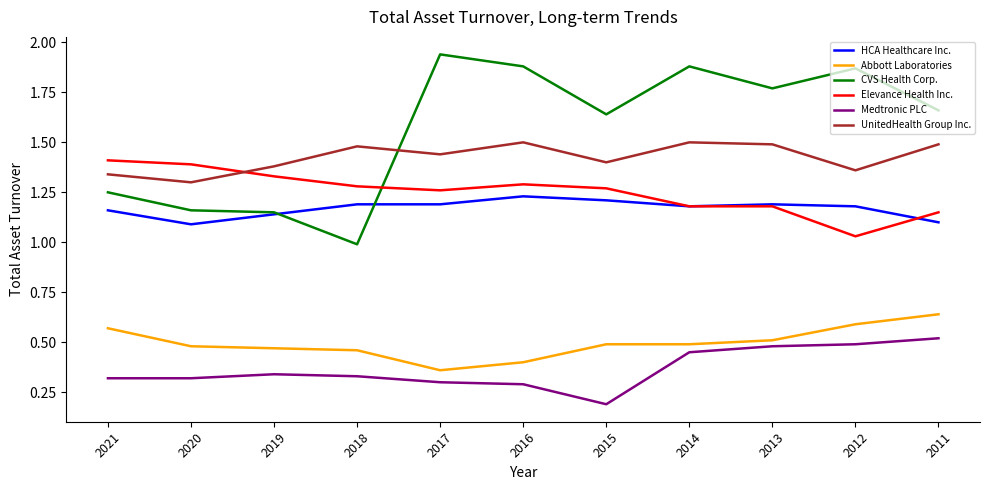

Which series has the largest total across all categories?

CVS Health Corp.